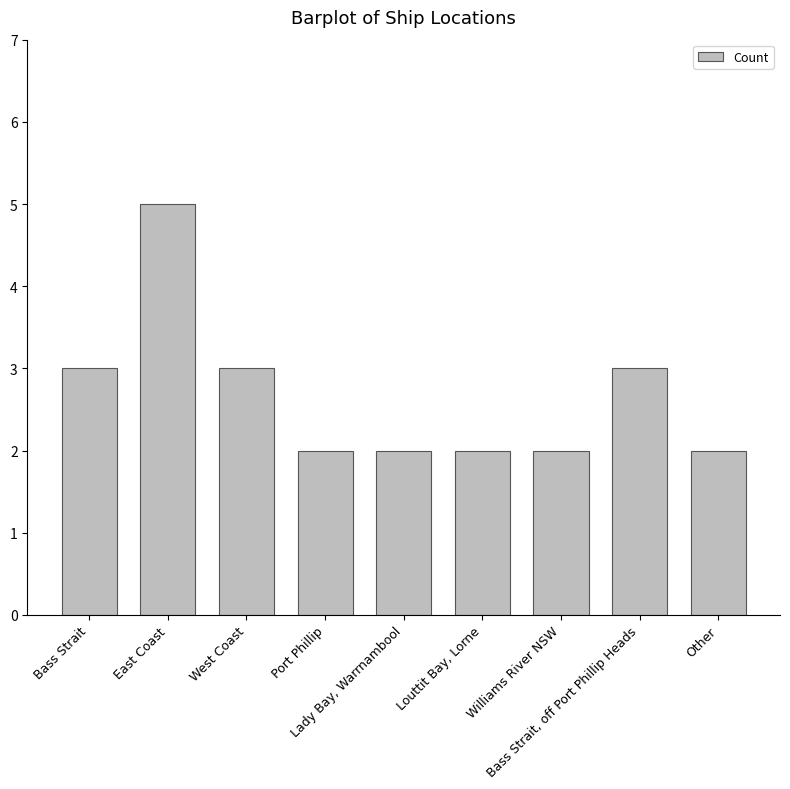

Reading left to right, extract all data points from this chart.

Bass Strait=3	East Coast=5	West Coast=3	Port Phillip=2	Lady Bay, Warrnambool=2	Louttit Bay, Lorne=2	Williams River NSW=2	Bass Strait, off Port Phillip Heads=3	Other=2